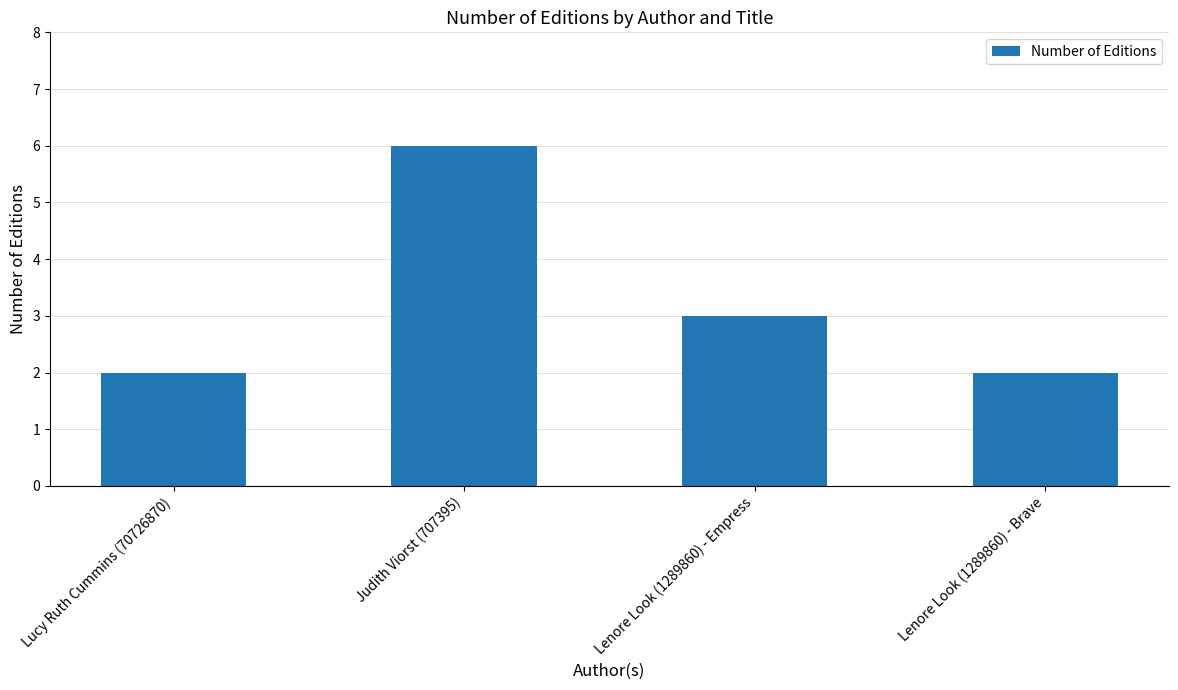

What is the label of the 4th bar from the right?

Lucy Ruth Cummins (70726870)